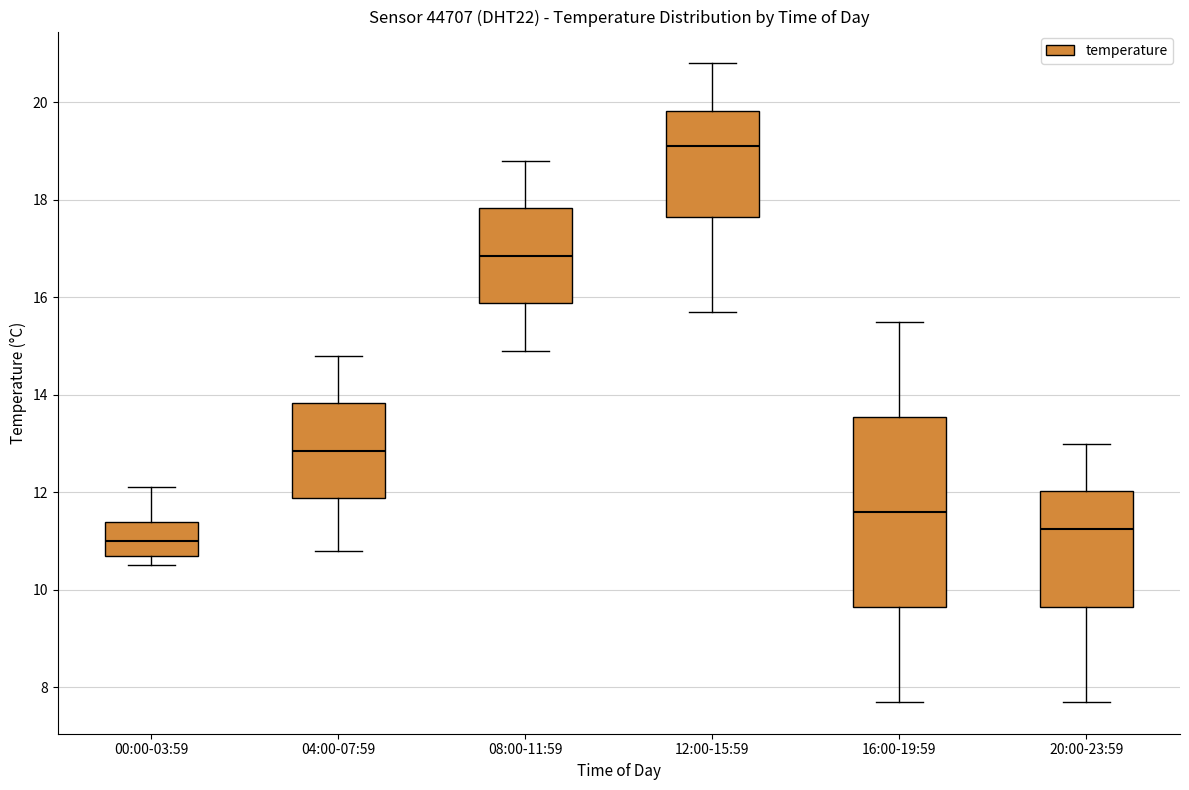

Reading left to right, read every box against the y-axis: the position of its median line, the range the box covers, and the ends of its whiskers. The values are not printed on the chart, so give them approximately, as read against the axis.

00:00-03:59: median 11.0, box 10.8 to 11.4, whiskers 10.6 to 12.2
04:00-07:59: median 12.8, box 11.8 to 13.8, whiskers 10.8 to 14.8
08:00-11:59: median 16.8, box 15.8 to 17.8, whiskers 15.0 to 18.8
12:00-15:59: median 19.2, box 17.6 to 19.8, whiskers 15.8 to 20.8
16:00-19:59: median 11.6, box 9.6 to 13.6, whiskers 7.8 to 15.6
20:00-23:59: median 11.2, box 9.6 to 12.0, whiskers 7.8 to 13.0